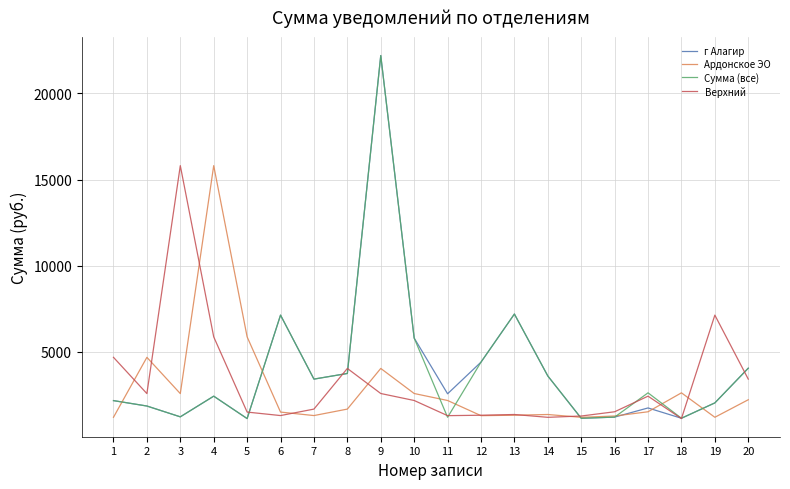

How many interior local valleys does the г Алагир series have?

6